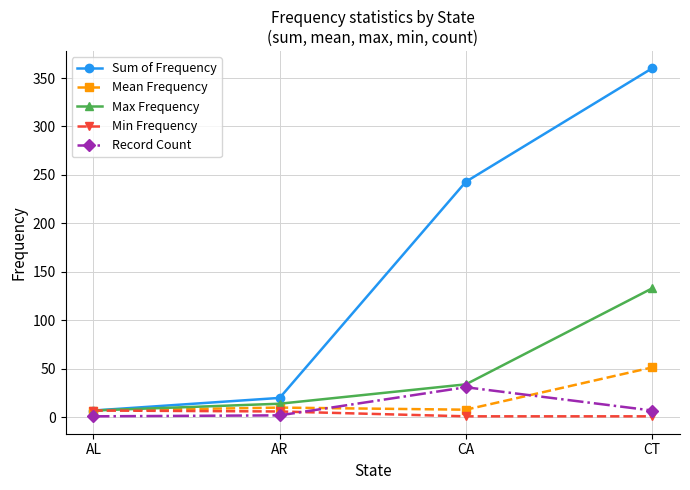

How many values in the Record Count series are below 7?

2